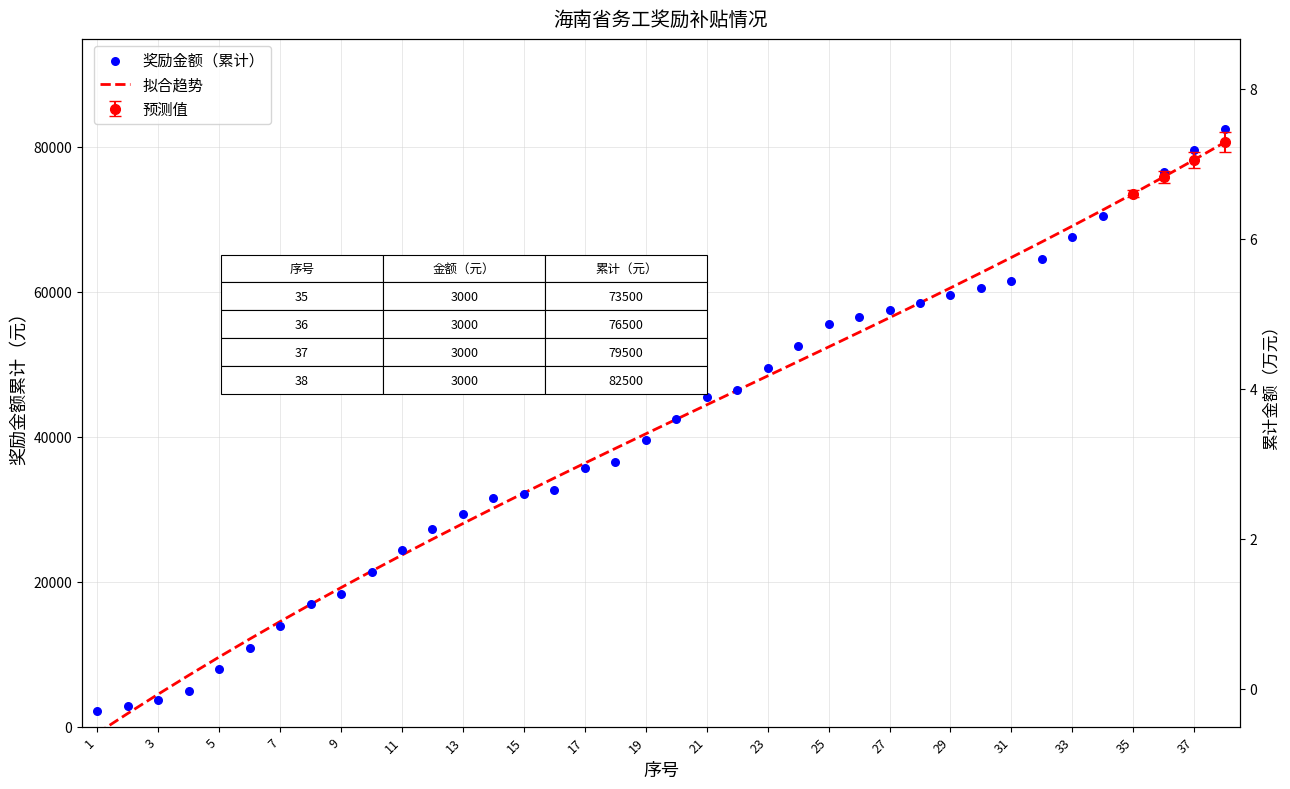

At how many categories does at least one series exceed 52577?

14